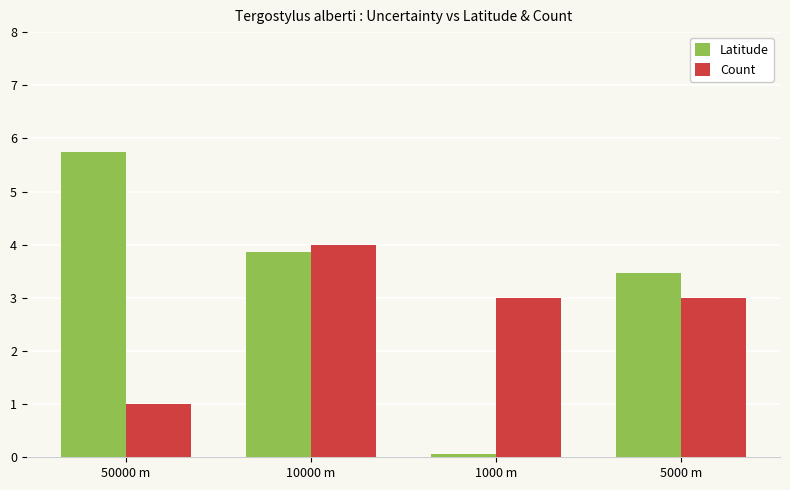

What is the label of the 1st bar from the right?

5000 m